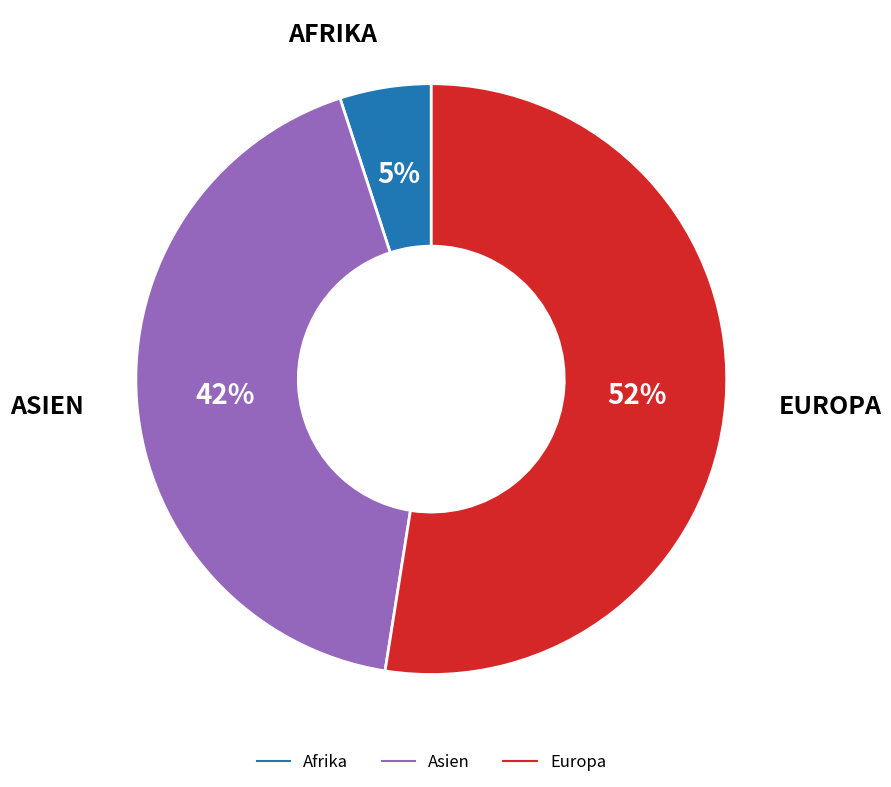

To the nearest percent, what is the difference between the largest and smallest slice percentages?

47%